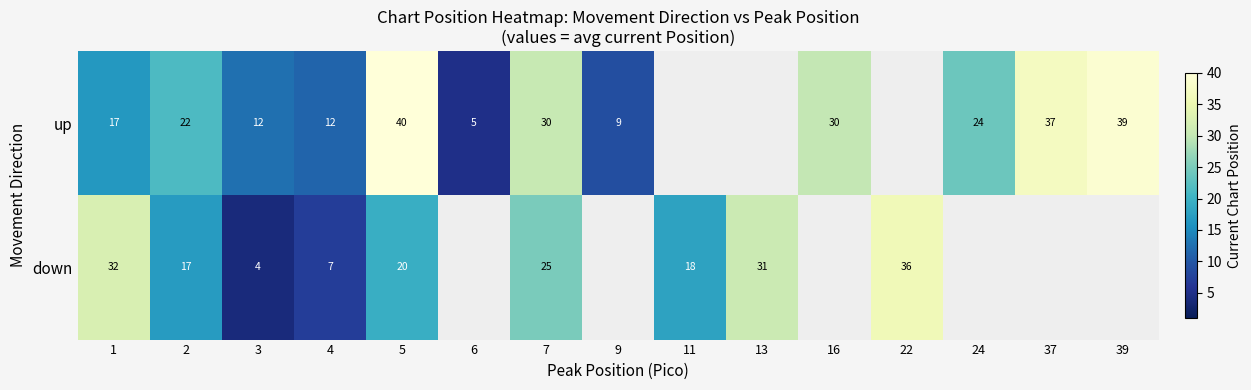

The up series shows 30.7 at 2. True or false?

False